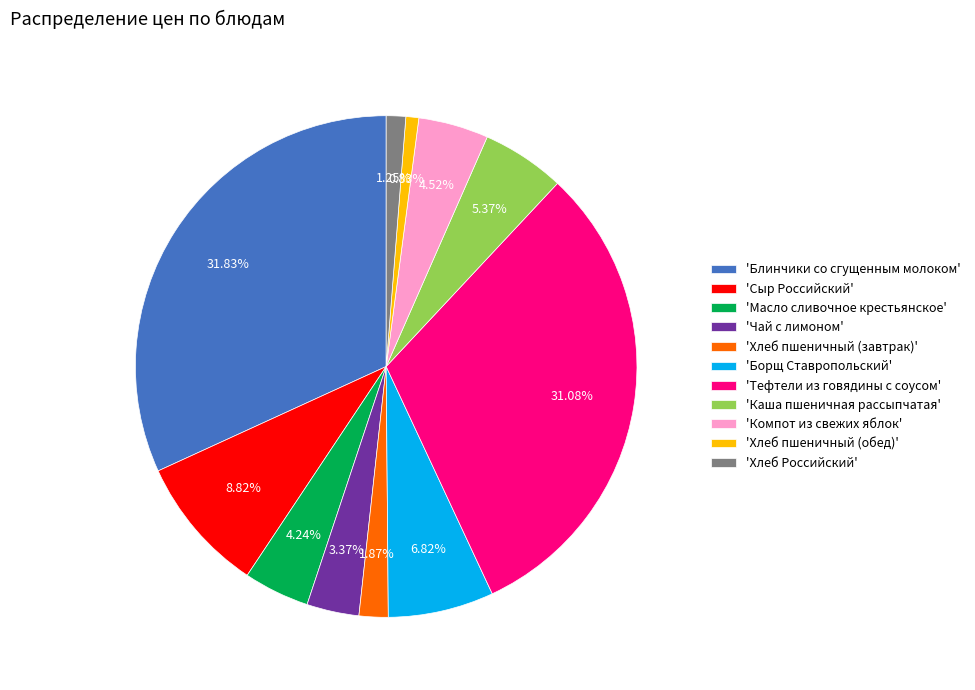

To the nearest percent, what is the average slice percentage?

9%